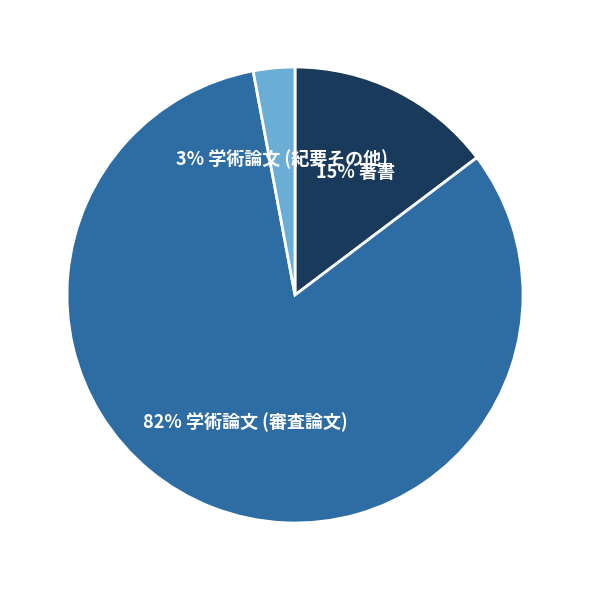

Rank the categories by value from highest to lowest.

82% 学術論文 (審査論文), 15% 著書, 3% 学術論文 (紀要その他)